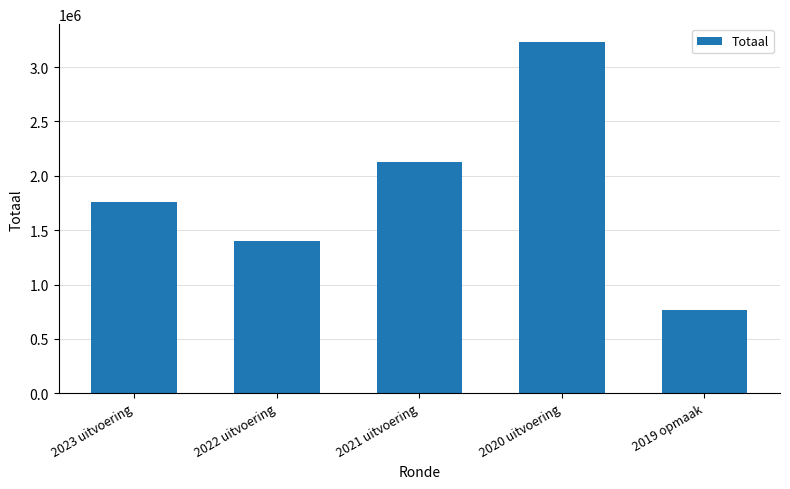

Does the chart contain any negative values?

No